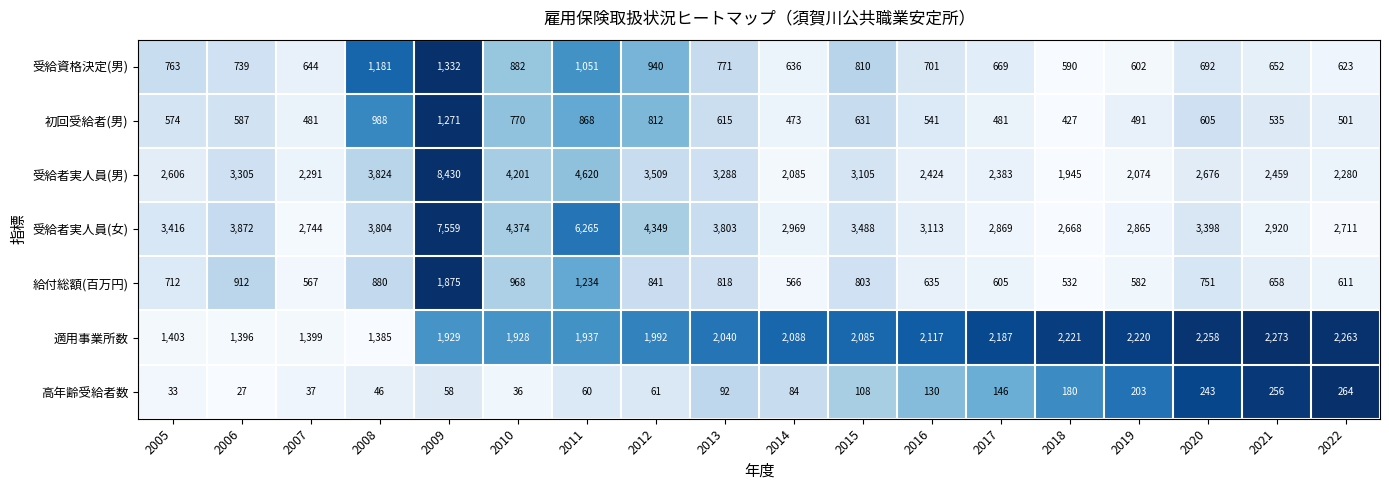

What is the sum of all 受給者実人員(男) values?

57505